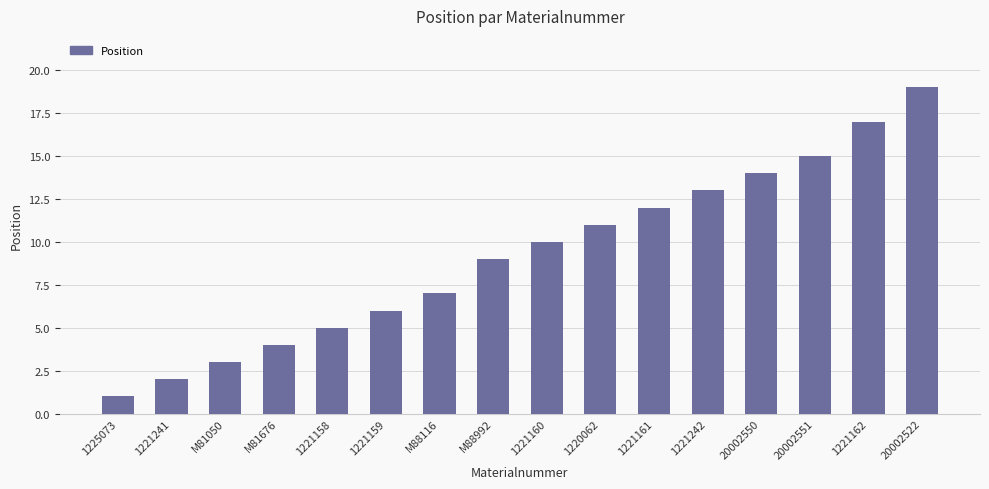

What is the difference between the maximum and minimum values?

18